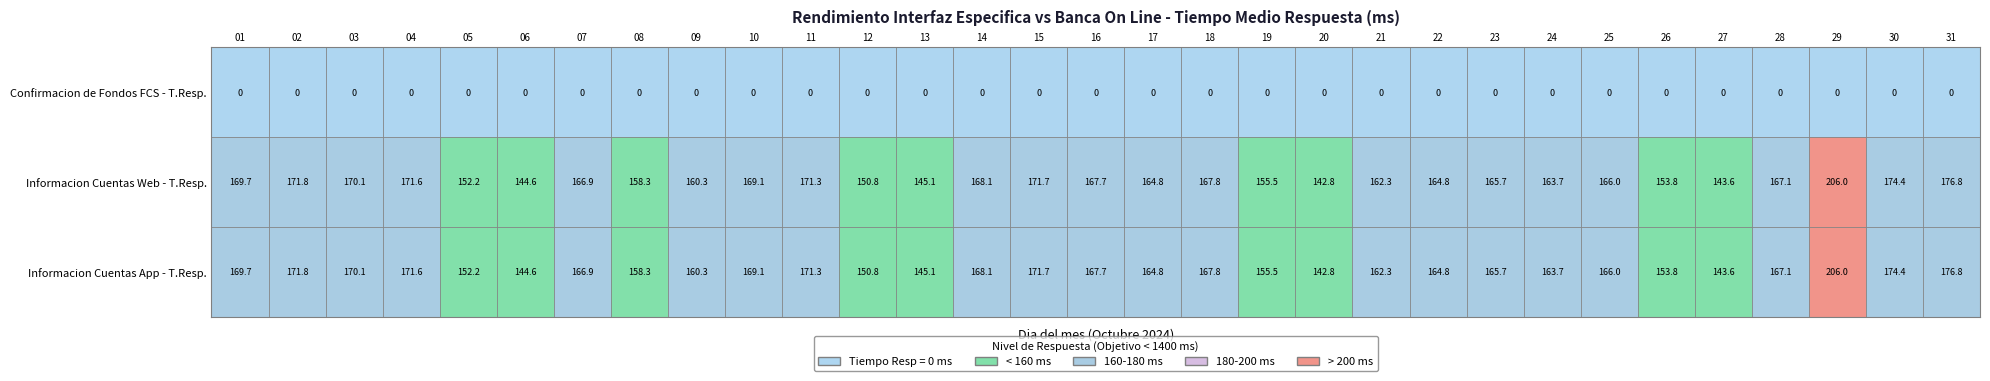

What is the difference between the highest and lowest values at 2024-10-14?

168.1